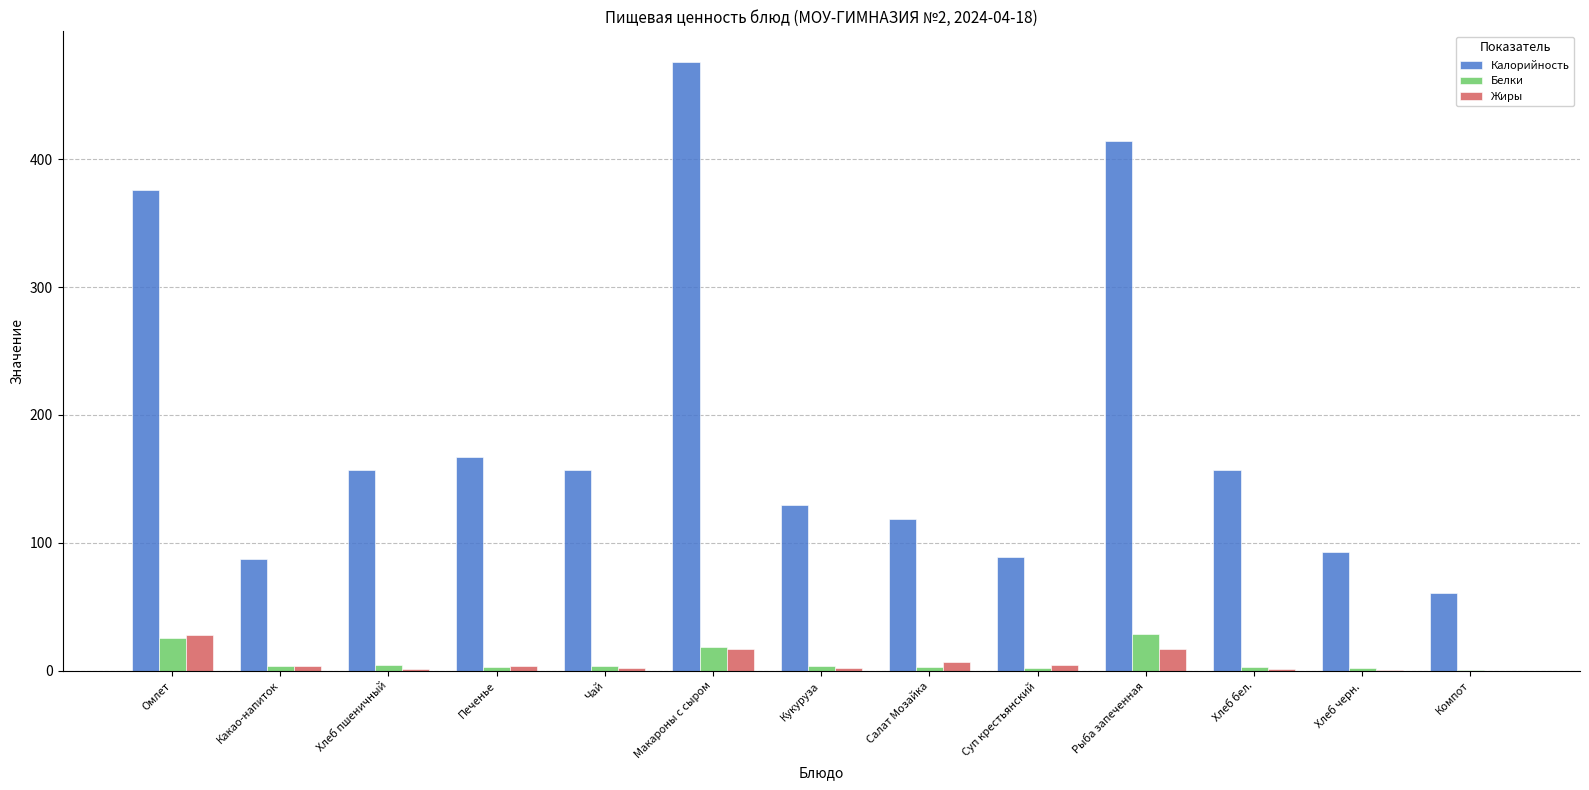

True or false: Жиры has a value of 17.0 at Рыба запеченная.

True